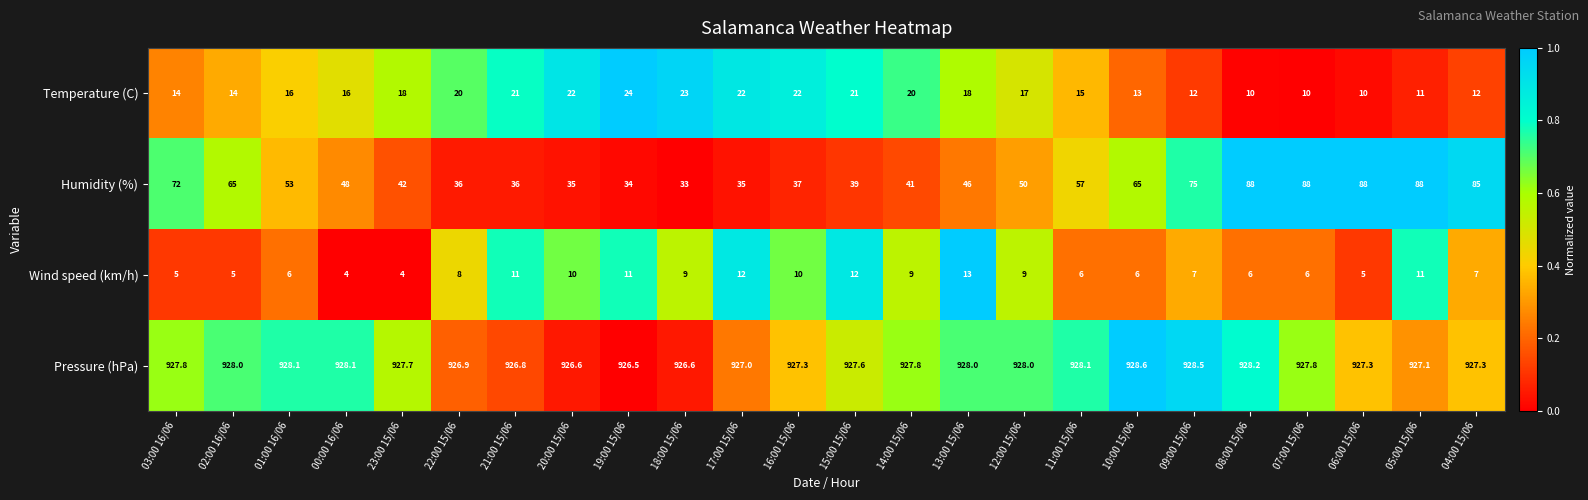

What is the maximum value shown in the chart?

928.6